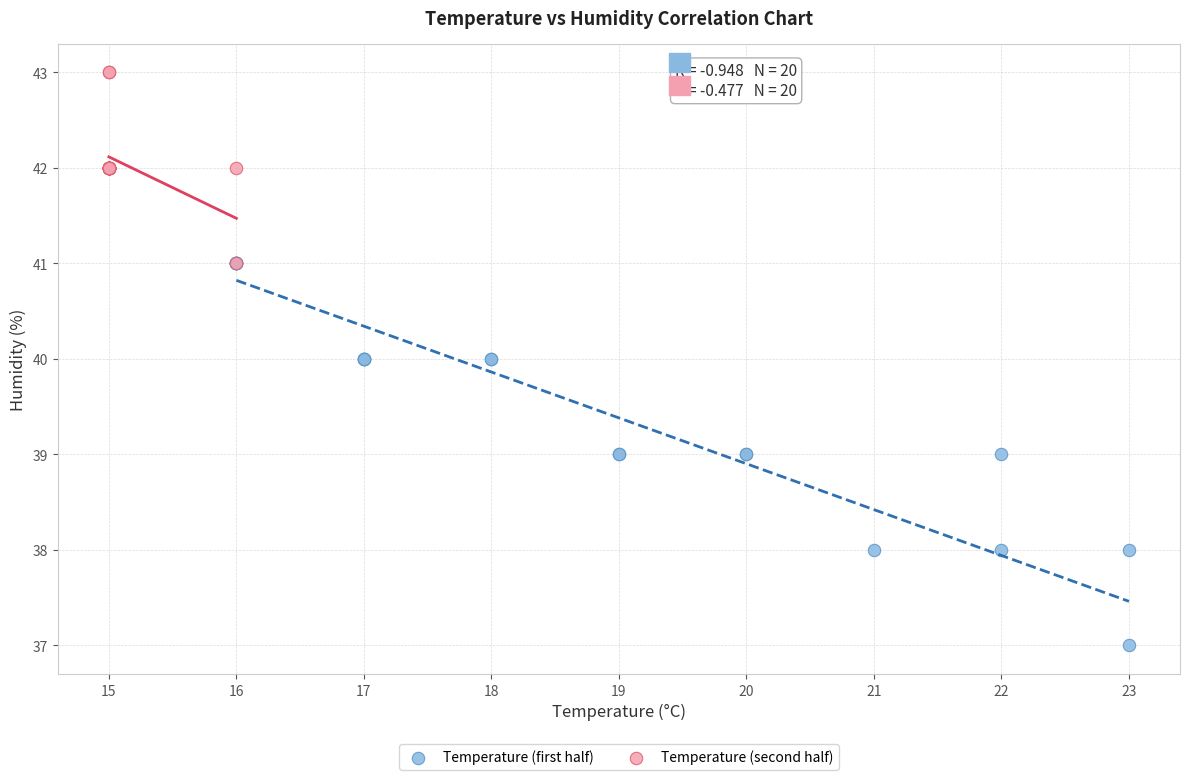

What are all the series names shown in the legend?

Temperature (first half), Temperature (second half)